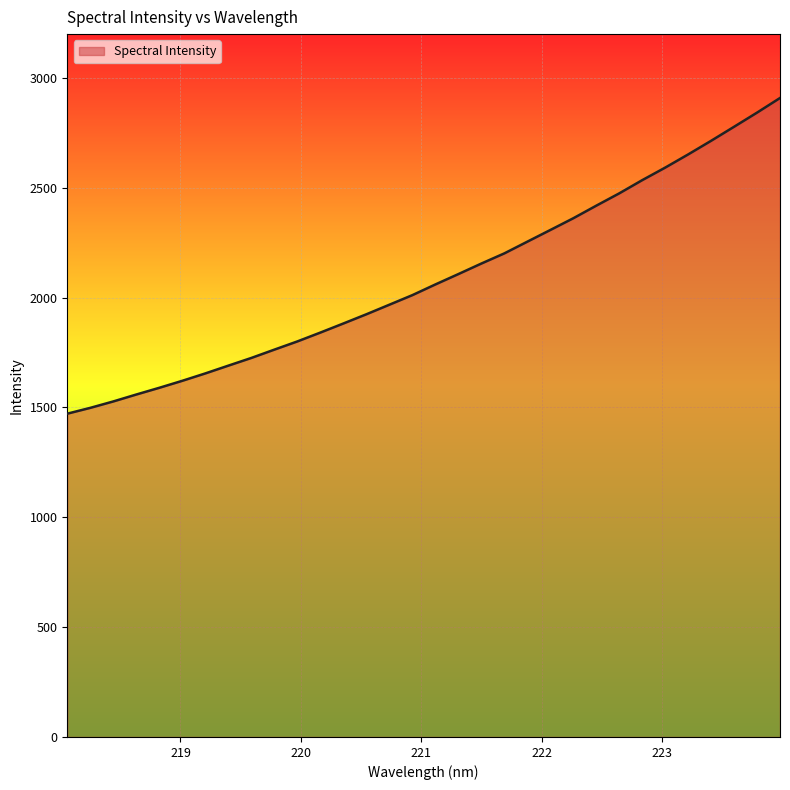

What is the difference between the maximum and minimum values?

1436.7